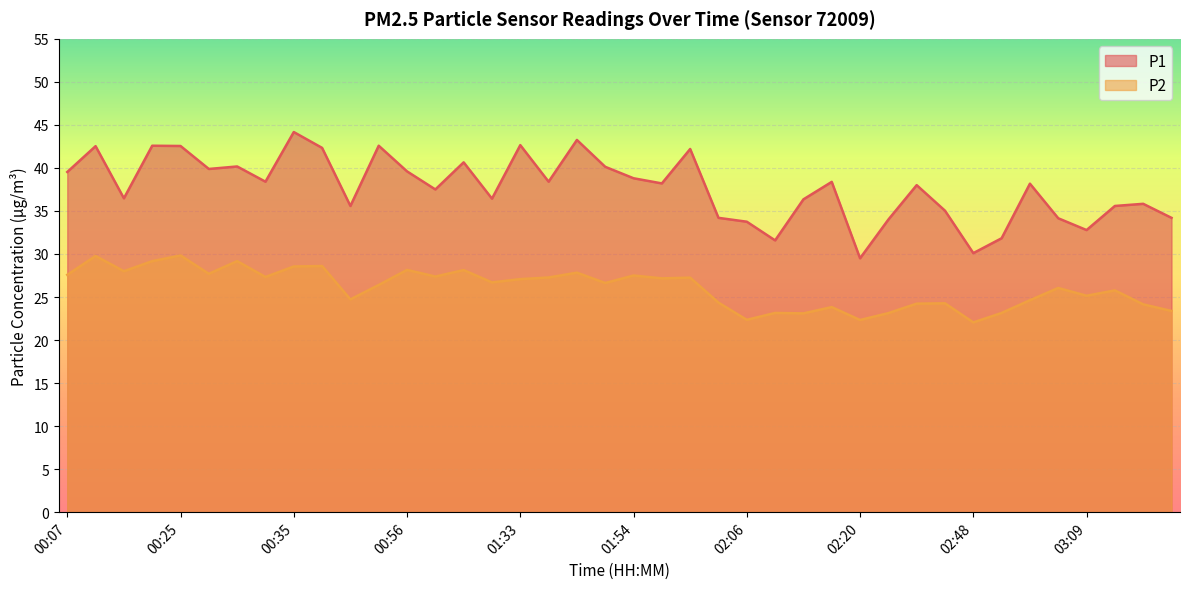

What is the difference between the P2 values at 00:25 and 00:14?

1.8